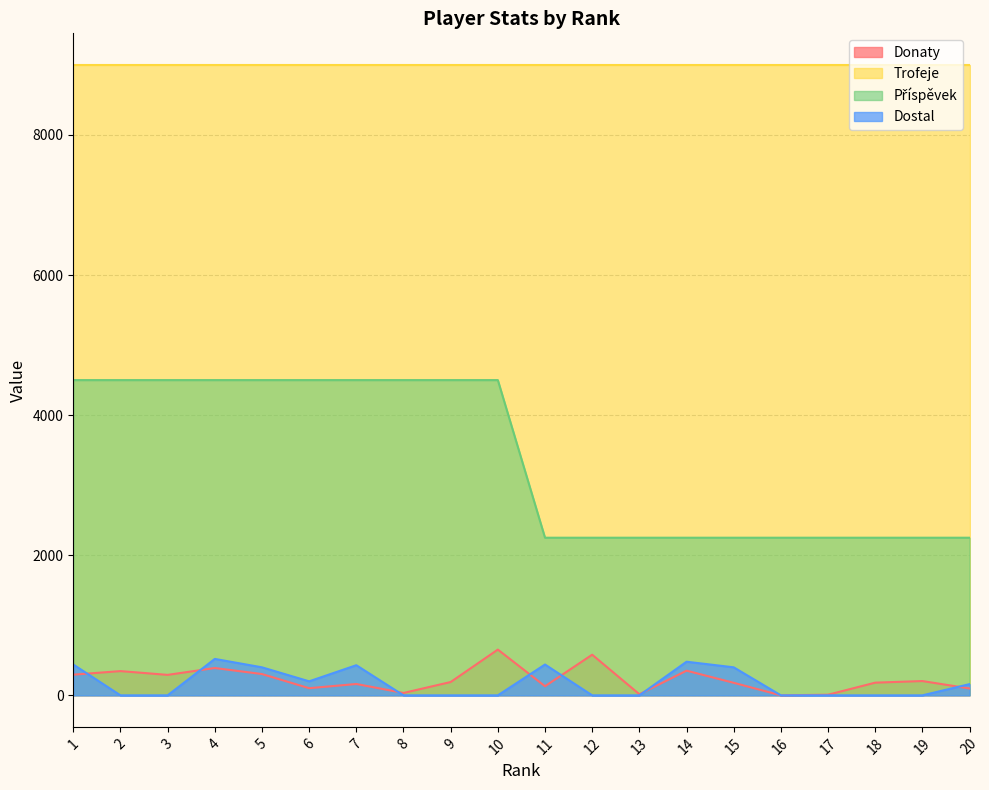

How many distinct data groups are displayed?

4